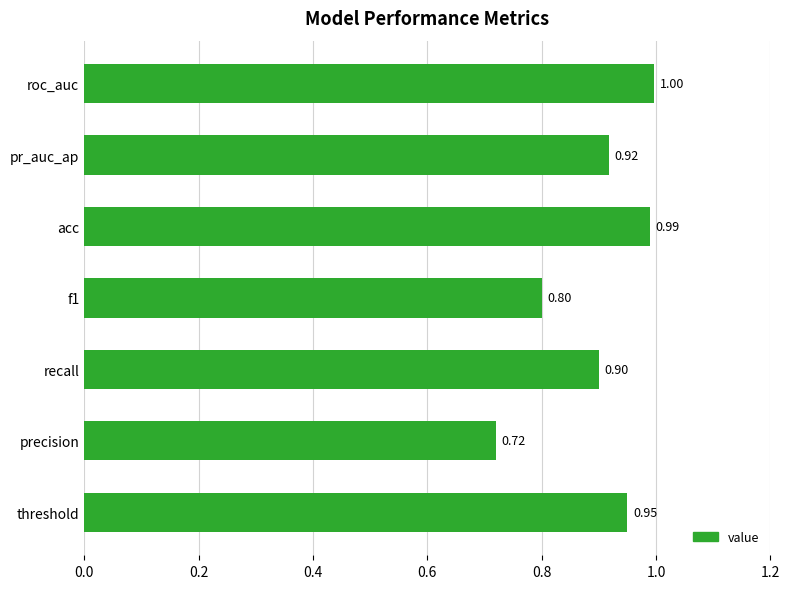

Are the bars horizontal?

Yes